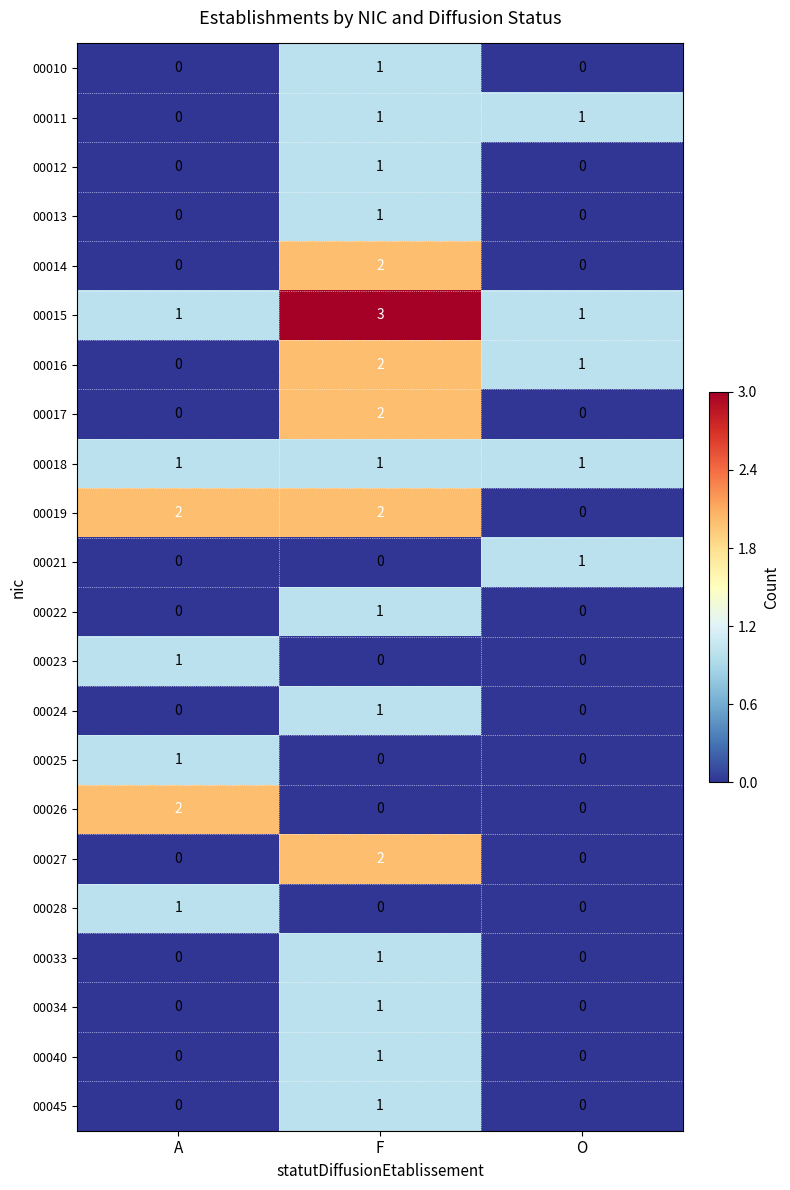

At which label does 00025 reach its peak?

A